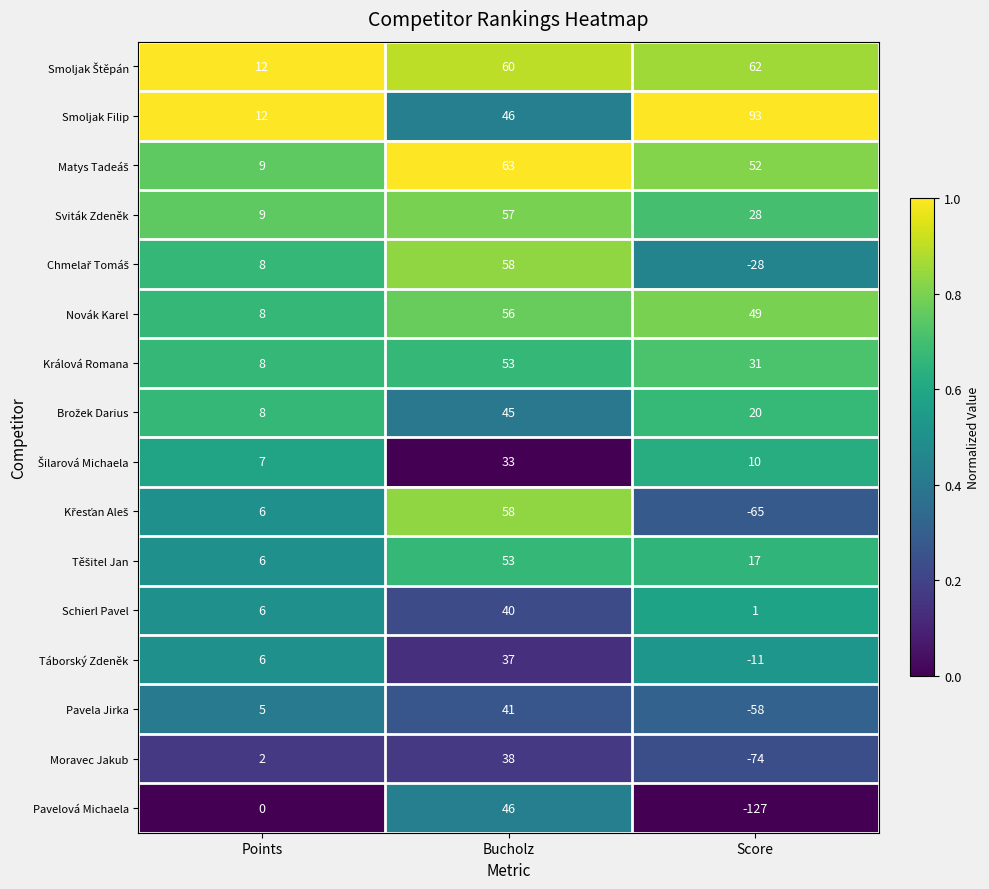

What is the approximate value of Smoljak Filip at Score, to the nearest 10?

90